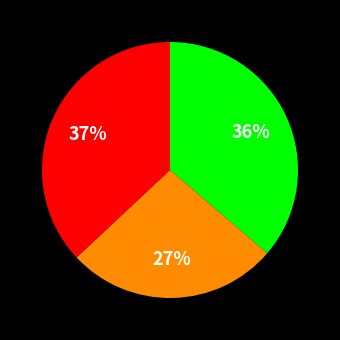

Is there a majority slice in this chart?

No